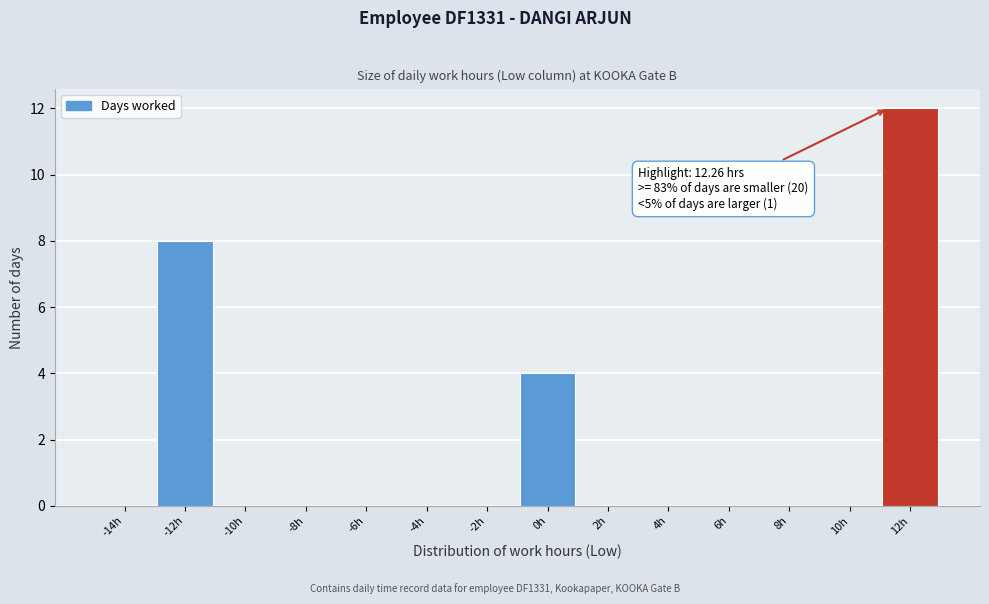

Reading left to right, list all the values displayed in this chart.

-14h=0	-12h=8	-10h=0	-8h=0	-6h=0	-4h=0	-2h=0	0h=4	2h=0	4h=0	6h=0	8h=0	10h=0	12h=12